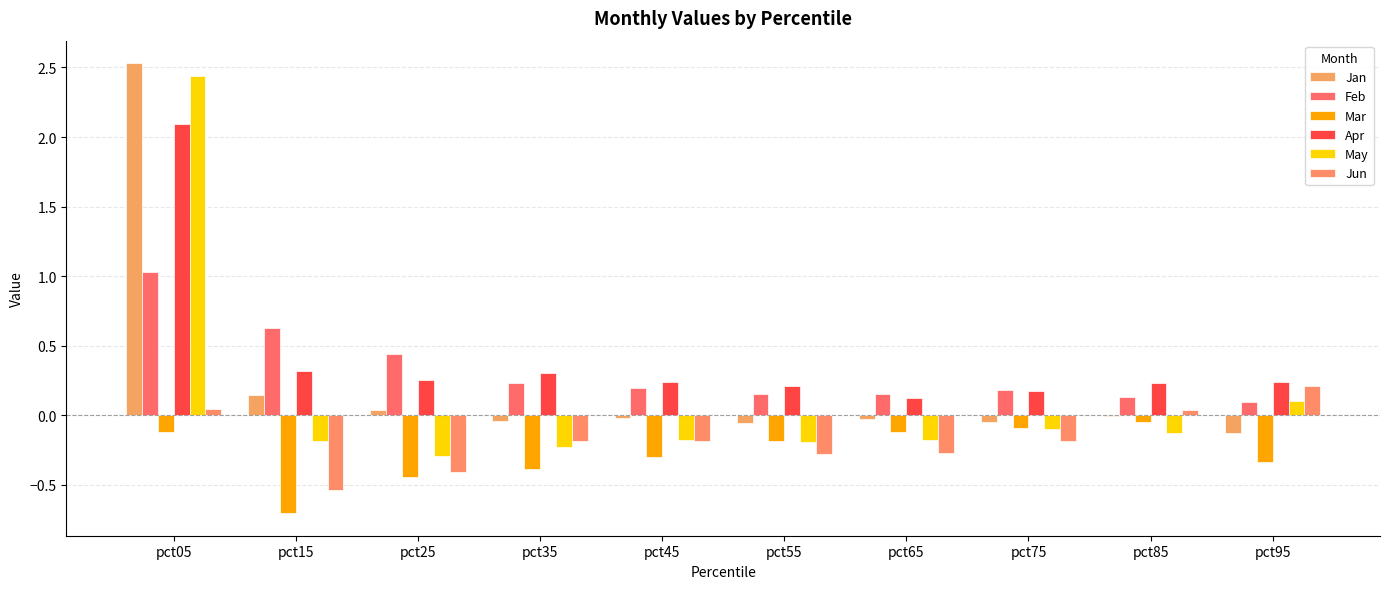

Which series has the largest total across all categories?

Apr